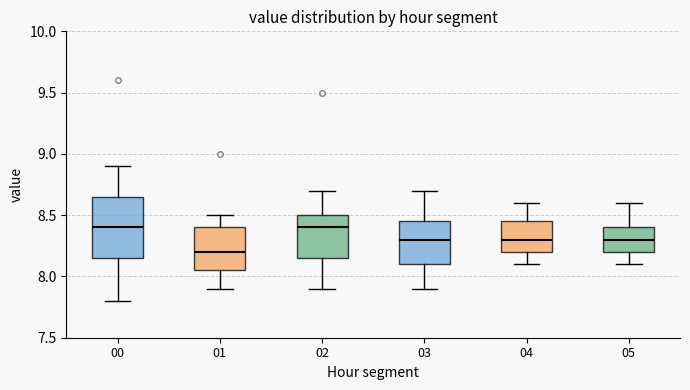

Which box has the lowest median line?

01